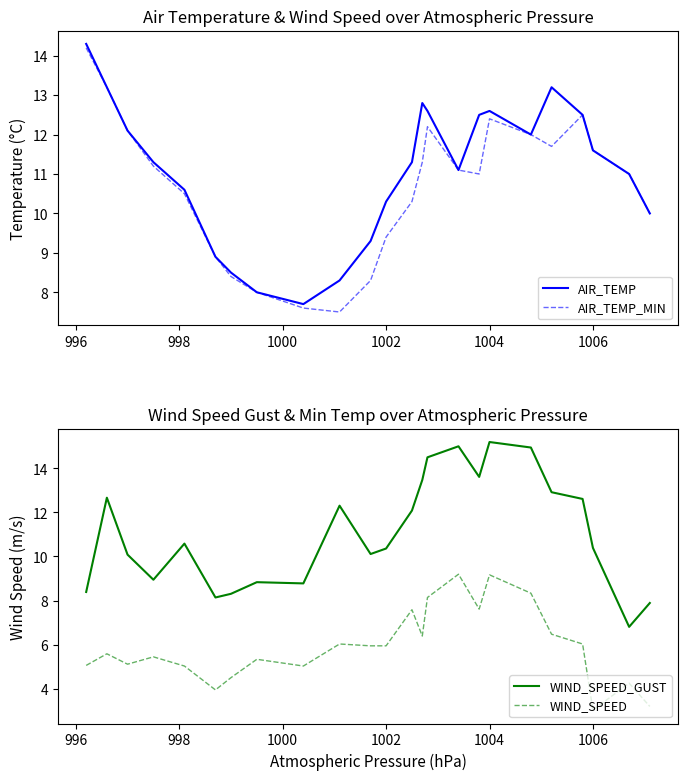

At how many categories does at least one series exceed 8?

24